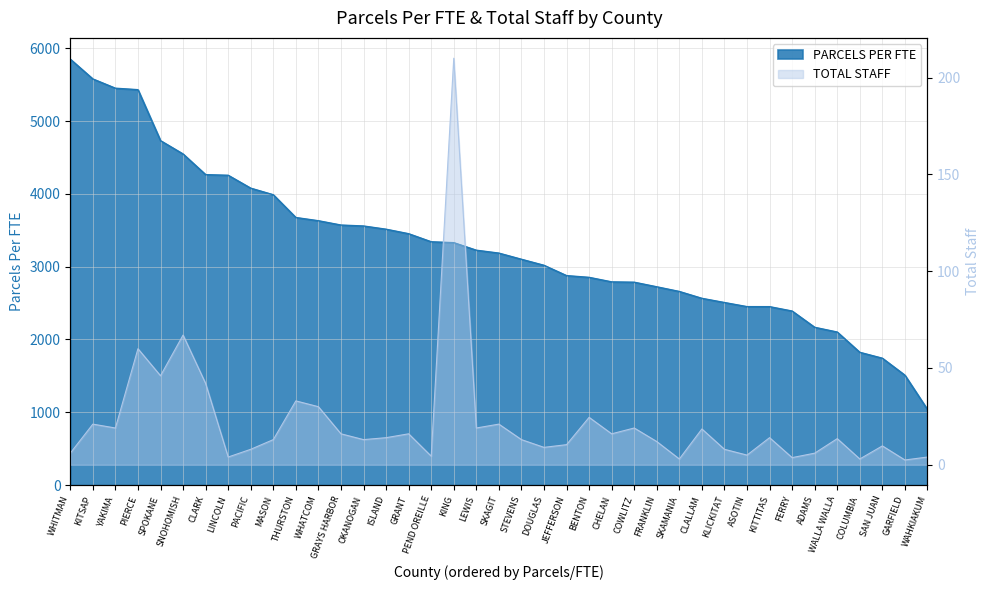

List the labels in order of TOTAL STAFF value, smallest first.

GARFIELD, SKAMANIA, COLUMBIA, FERRY, LINCOLN, WAHKIAKUM, PEND OREILLE, ASOTIN, WHITMAN, ADAMS, PACIFIC, KLICKITAT, DOUGLAS, SAN JUAN, JEFFERSON, FRANKLIN, MASON, OKANOGAN, STEVENS, WALLA WALLA, ISLAND, KITTITAS, GRAYS HARBOR, GRANT, CHELAN, CLALLAM, YAKIMA, LEWIS, COWLITZ, KITSAP, SKAGIT, BENTON, WHATCOM, THURSTON, CLARK, SPOKANE, PIERCE, SNOHOMISH, KING